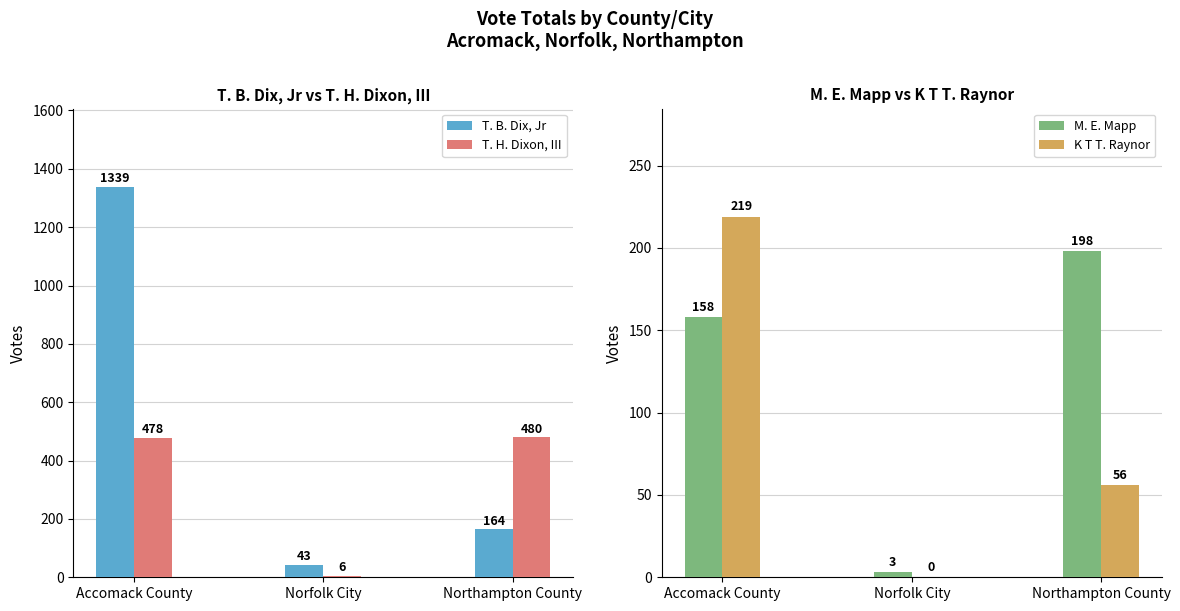

What is the highest value of the T. H. Dixon, III series?

480